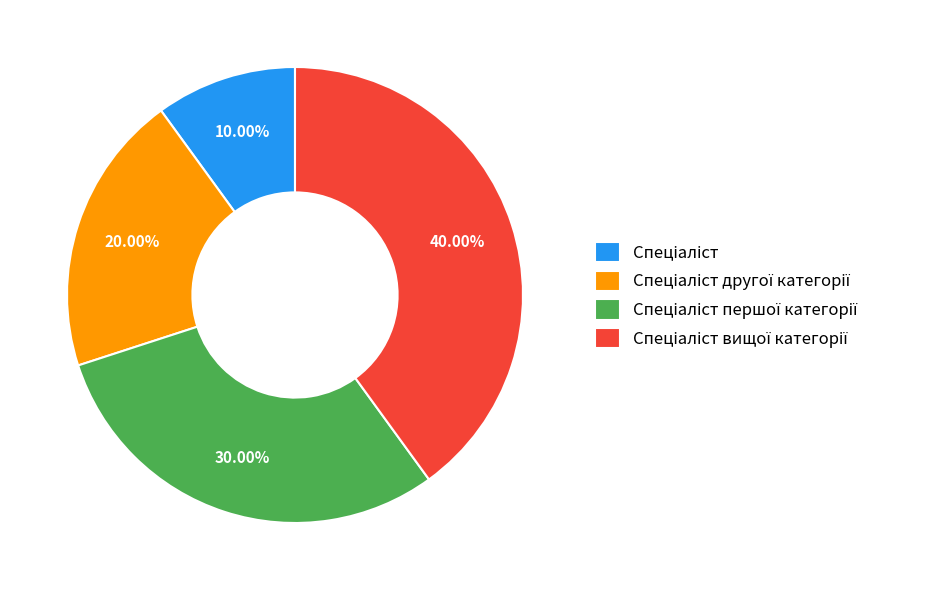

Count the number of slices in the pie.

4